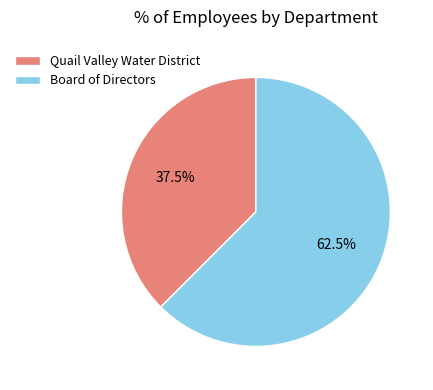

Approximately how many times larger is the value at Board of Directors compared to Quail Valley Water District?

1.7